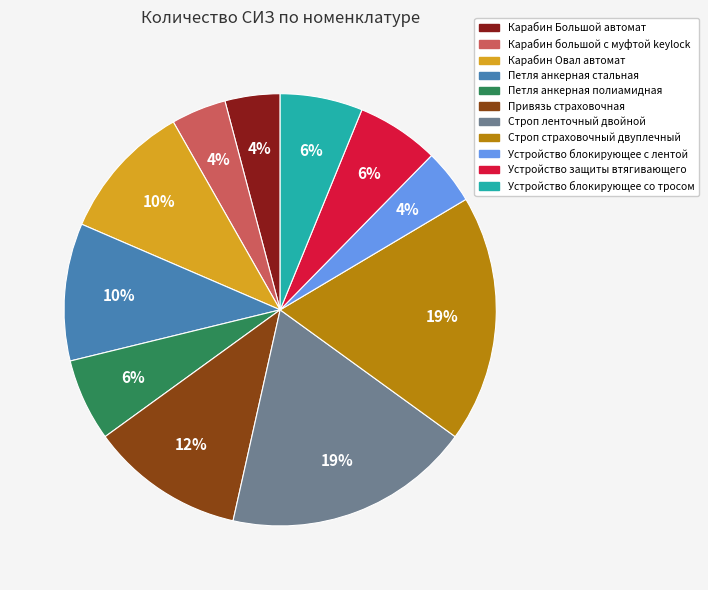

Between Устройство блокирующее со тросом and Привязь страховочная, which is larger?

Привязь страховочная